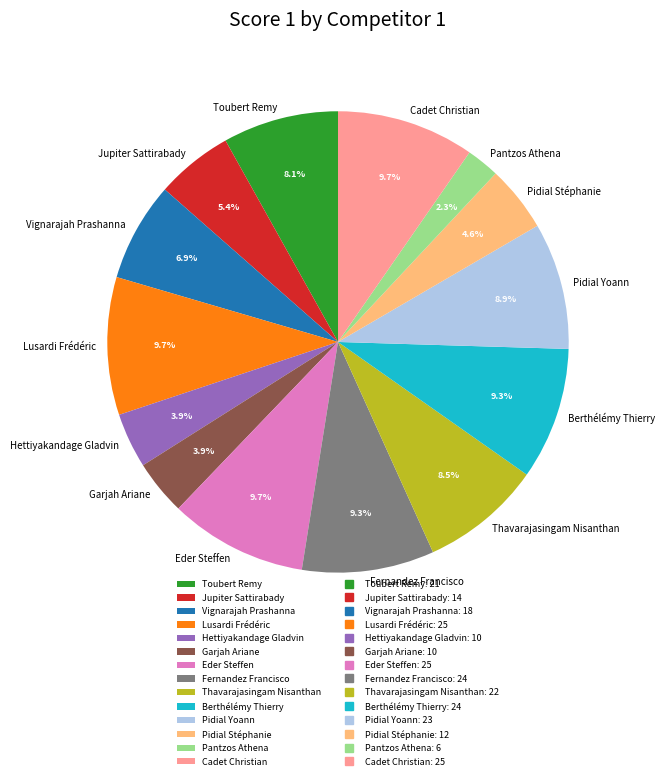

Is there a majority slice in this chart?

No